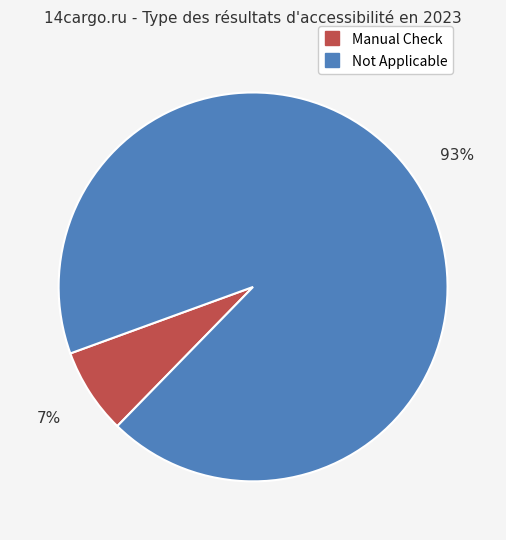

Does any single category account for the majority?

Yes